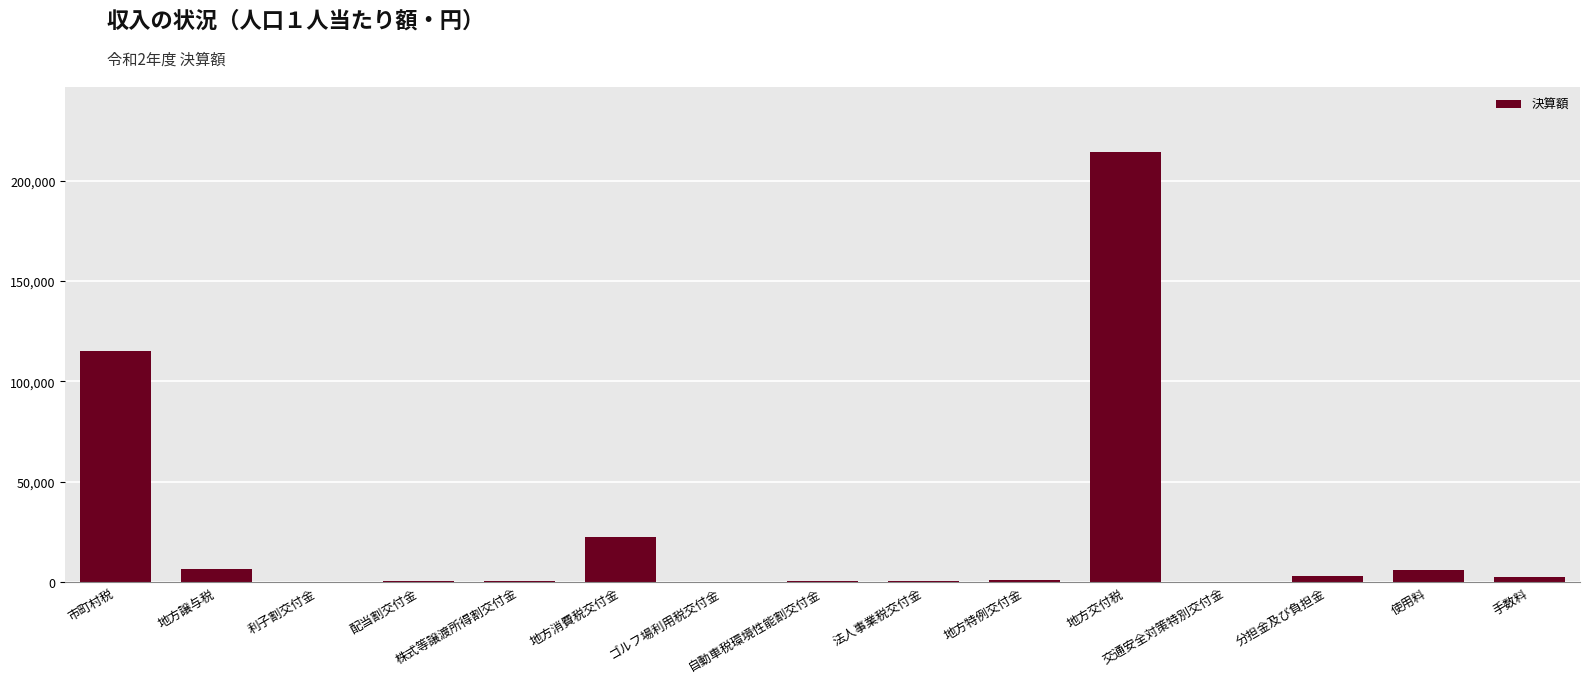

What is the maximum value shown in the chart?

214611